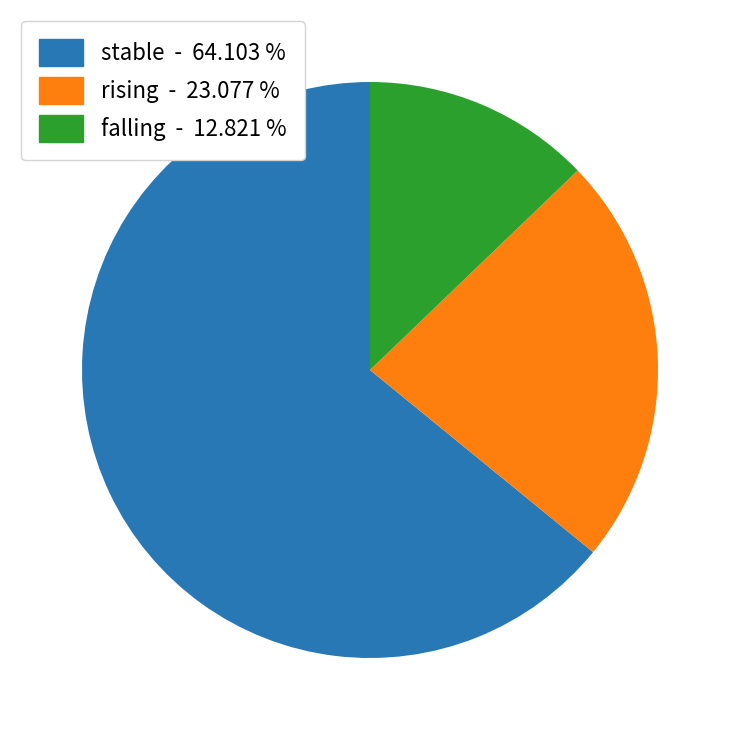

What is the majority slice?

stable